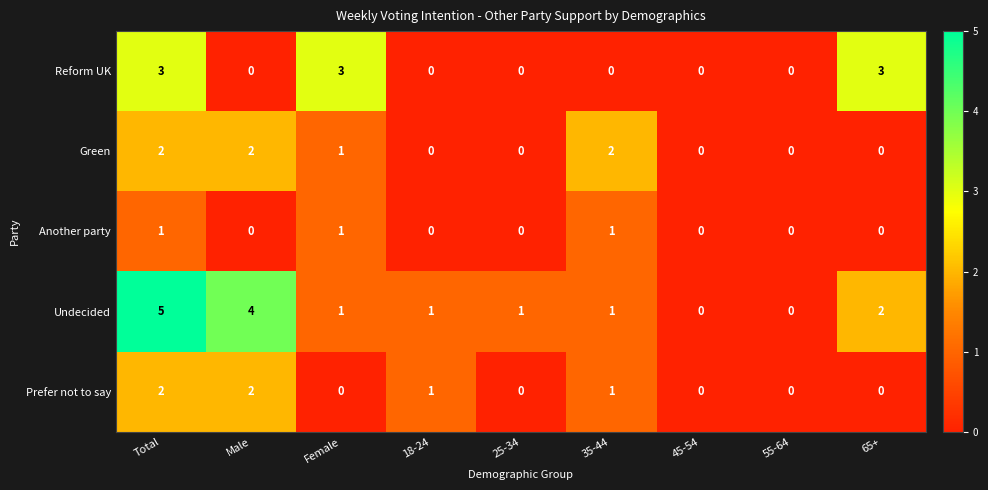

The Prefer not to say series shows 0 at 35-44. True or false?

False